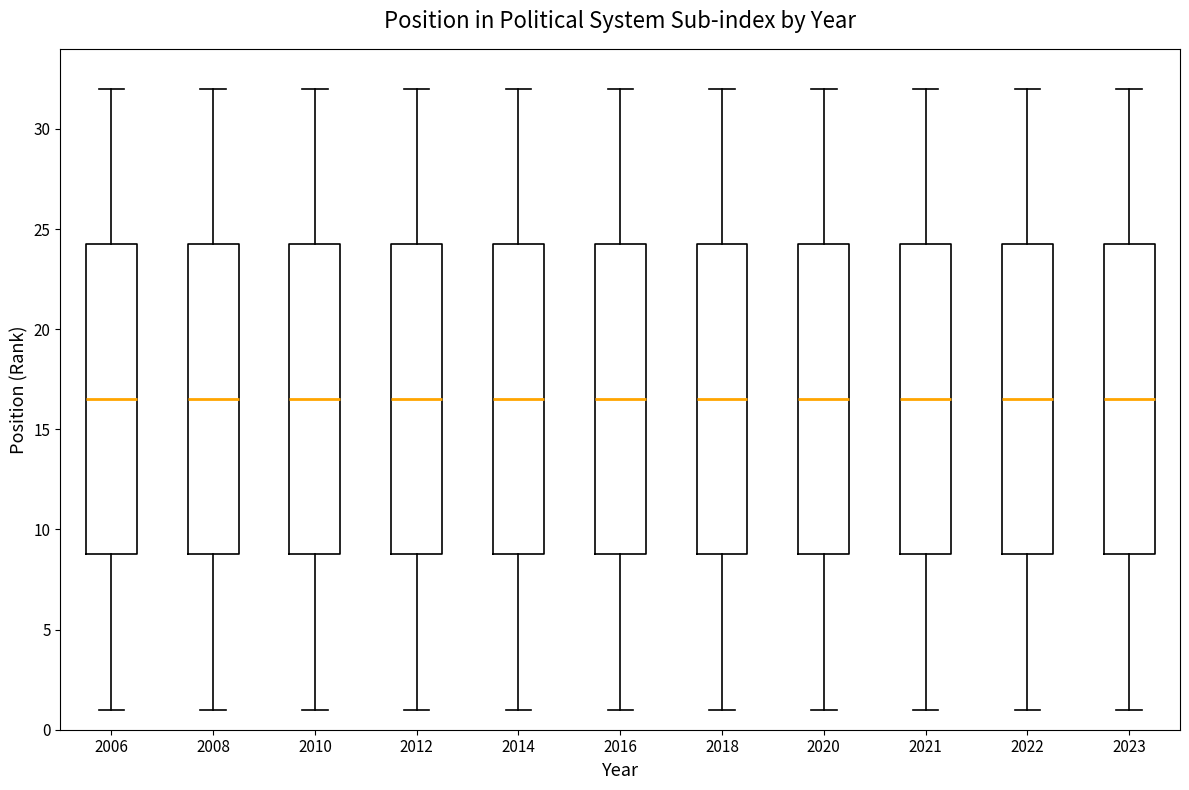

Reading left to right, read every box against the y-axis: the position of its median line, the range the box covers, and the ends of its whiskers. The values are not printed on the chart, so give them approximately, as read against the axis.

2006: median 16.5, box 9.0 to 24.5, whiskers 1.0 to 32.0
2008: median 16.5, box 9.0 to 24.5, whiskers 1.0 to 32.0
2010: median 16.5, box 9.0 to 24.5, whiskers 1.0 to 32.0
2012: median 16.5, box 9.0 to 24.5, whiskers 1.0 to 32.0
2014: median 16.5, box 9.0 to 24.5, whiskers 1.0 to 32.0
2016: median 16.5, box 9.0 to 24.5, whiskers 1.0 to 32.0
2018: median 16.5, box 9.0 to 24.5, whiskers 1.0 to 32.0
2020: median 16.5, box 9.0 to 24.5, whiskers 1.0 to 32.0
2021: median 16.5, box 9.0 to 24.5, whiskers 1.0 to 32.0
2022: median 16.5, box 9.0 to 24.5, whiskers 1.0 to 32.0
2023: median 16.5, box 9.0 to 24.5, whiskers 1.0 to 32.0